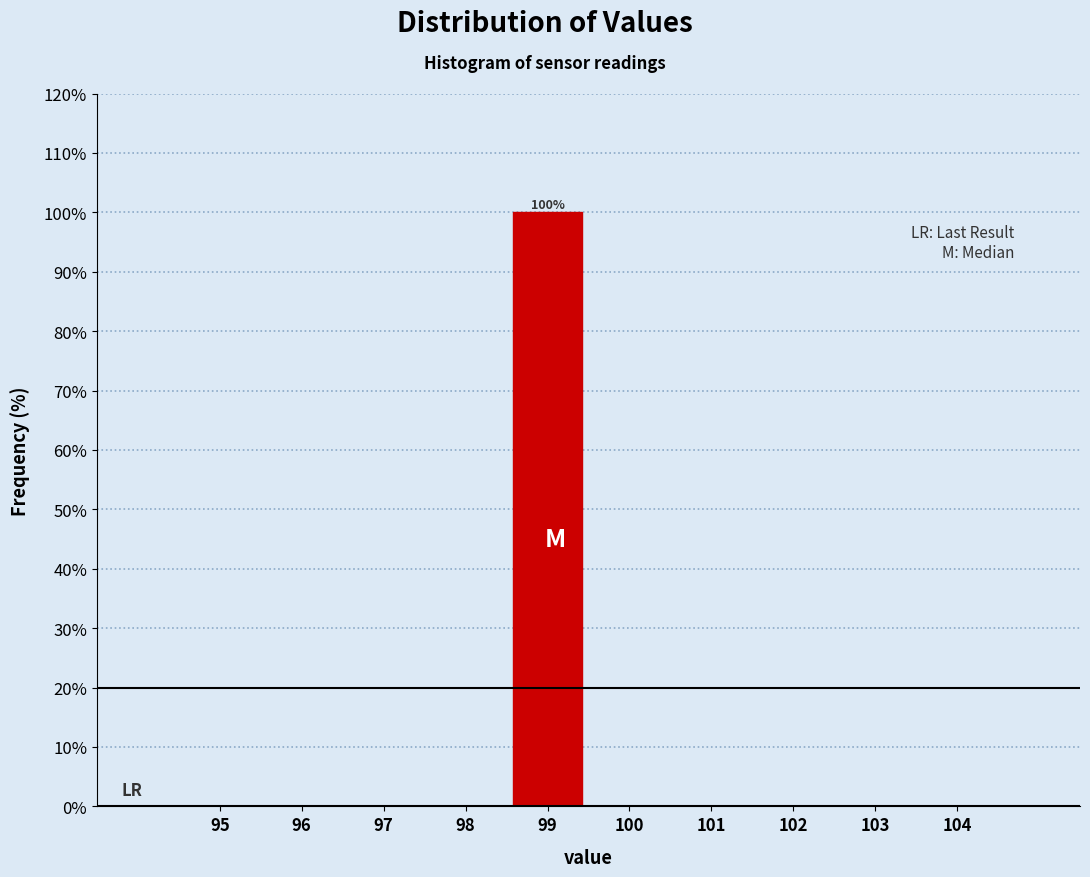

Reading left to right, transcribe all the data shown in this chart.

95=0	96=0	97=0	98=0	99=100	100=0	101=0	102=0	103=0	104=0